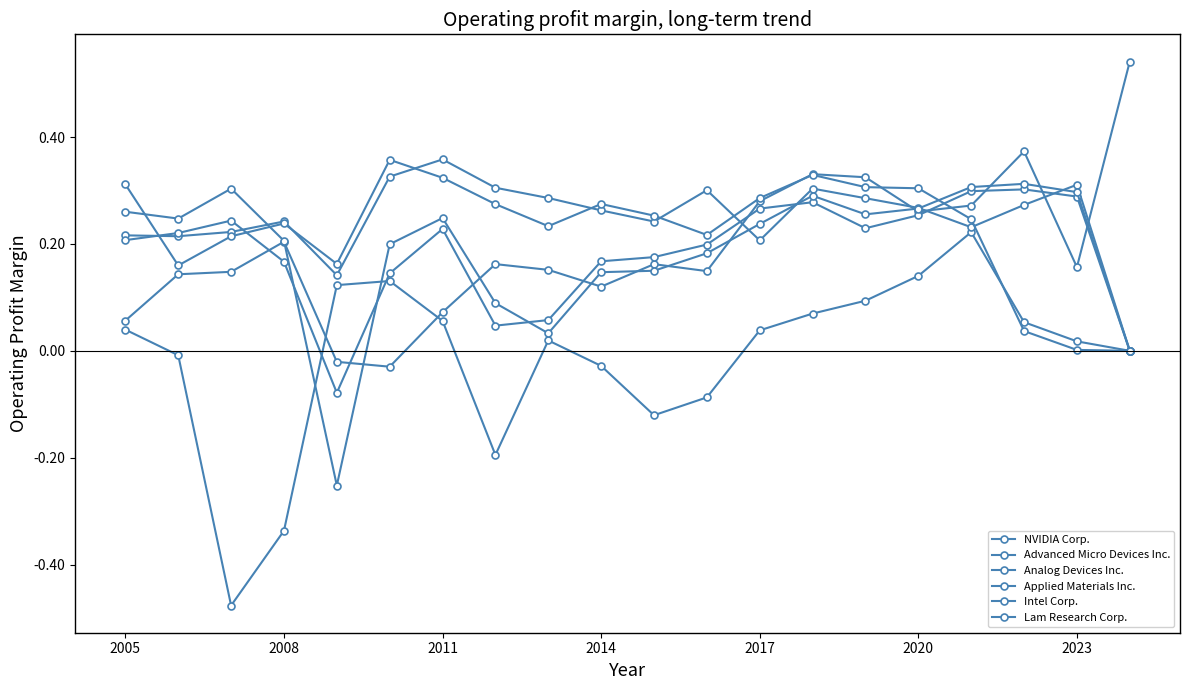

What is the smallest value displayed?

-0.5